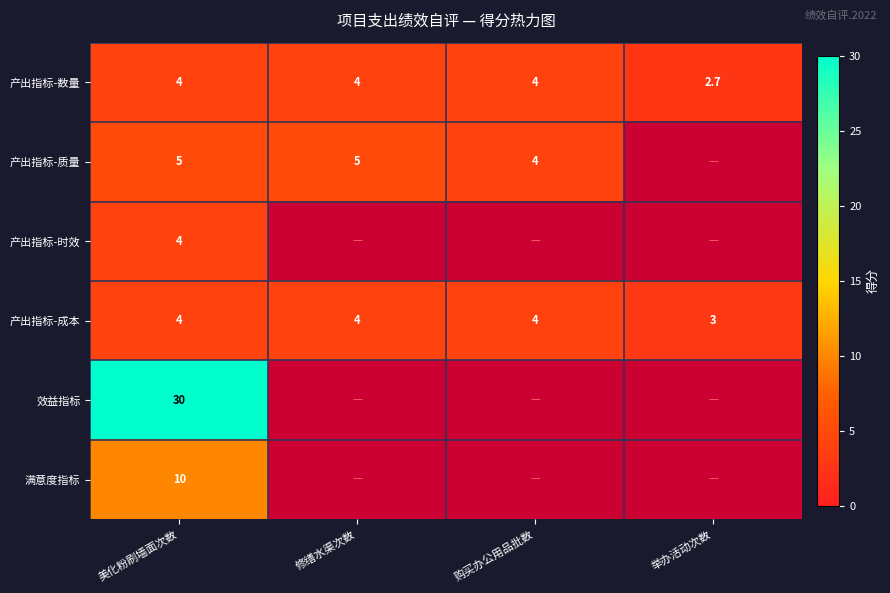

The 产出指标-成本 series shows 2.0 at 举办活动次数. True or false?

False